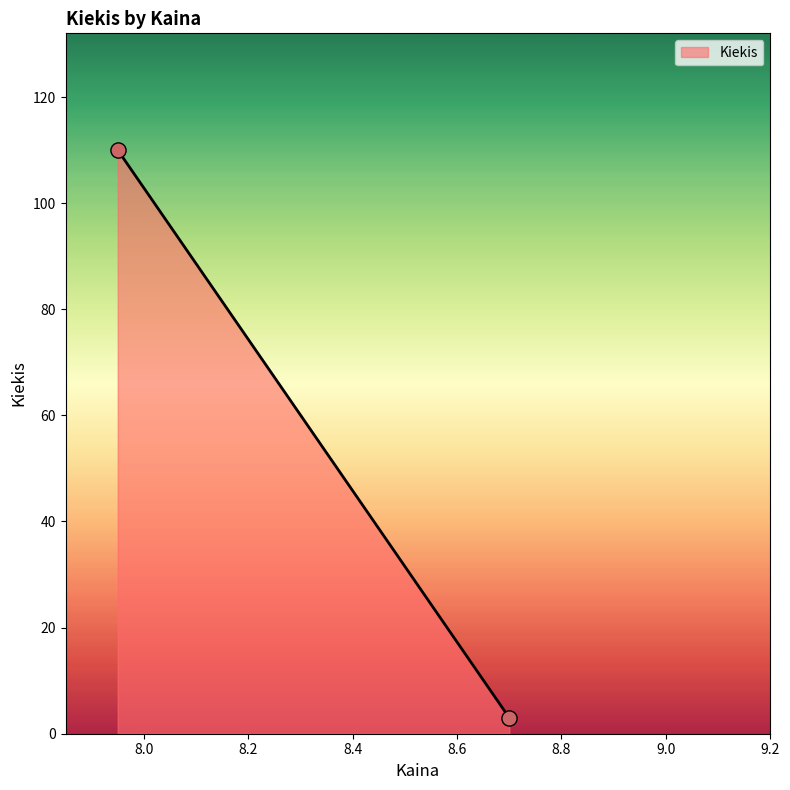

What is the range of Y values (max minus min)?

107